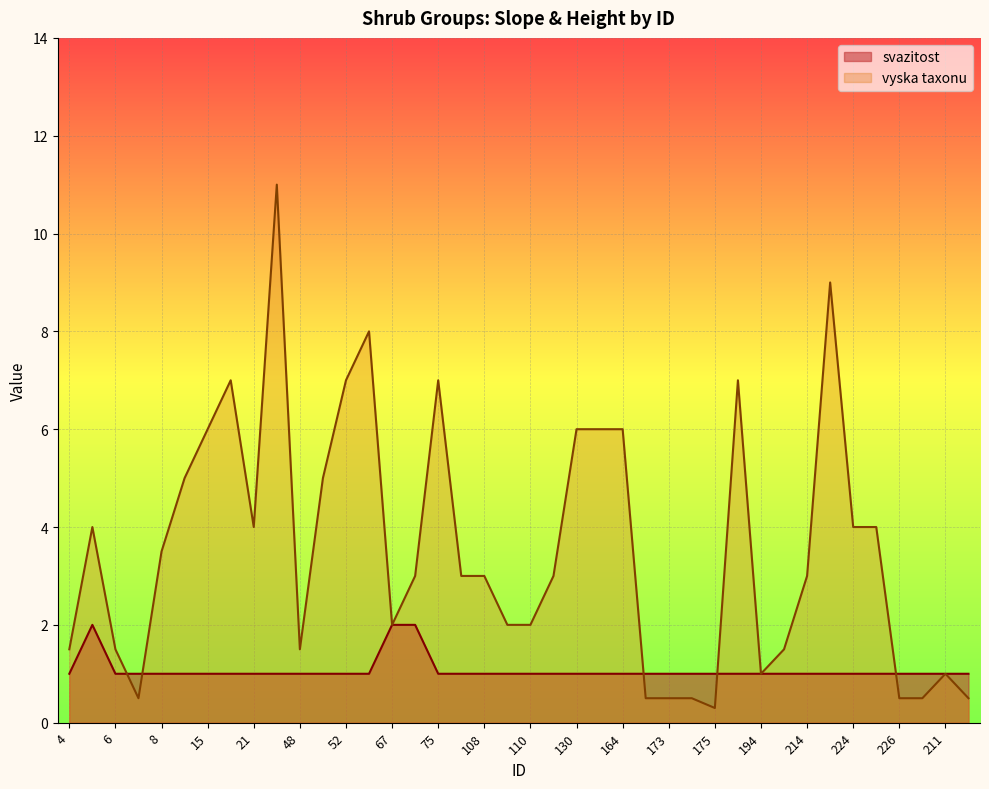

Between which two adjacent categories do vyska taxonu and svazitost first intersect?

6 and 7